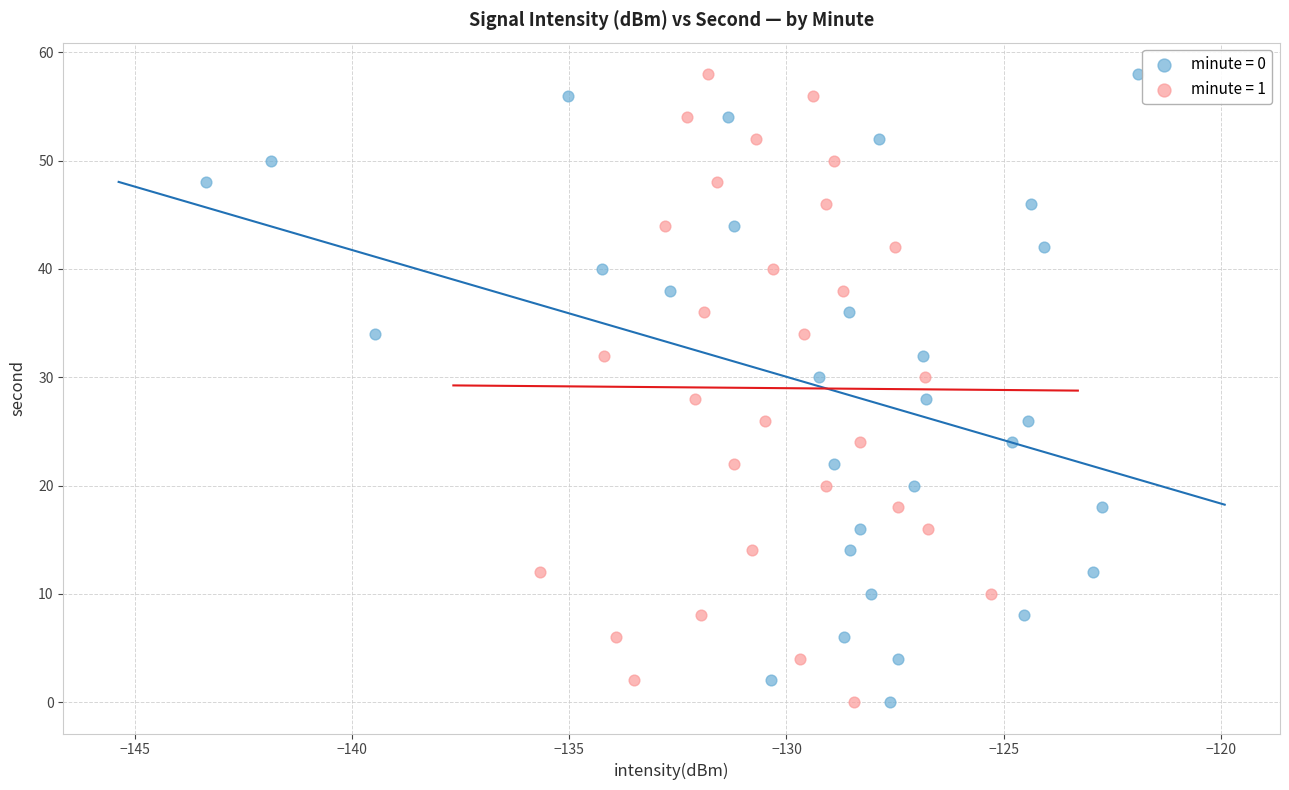

What are all the series names shown in the legend?

minute = 0, minute = 1